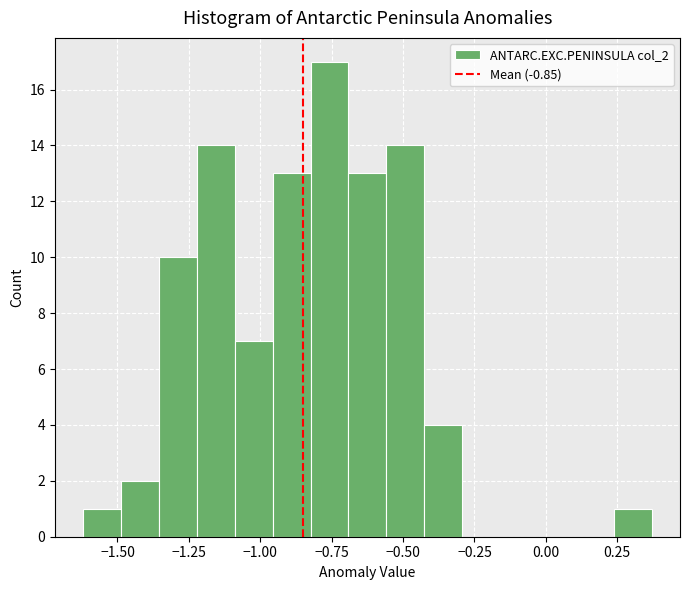

Around what value on the x-axis is the tallest bar? Give the approximate position of its centre, as read against the axis.

-0.75